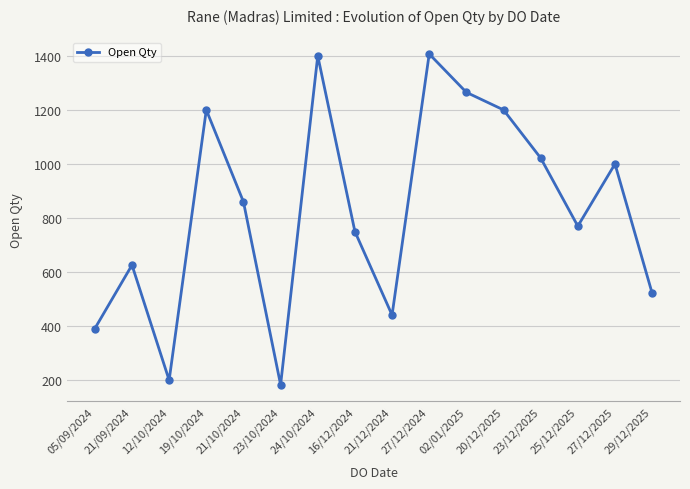

What is the smallest value displayed?

183